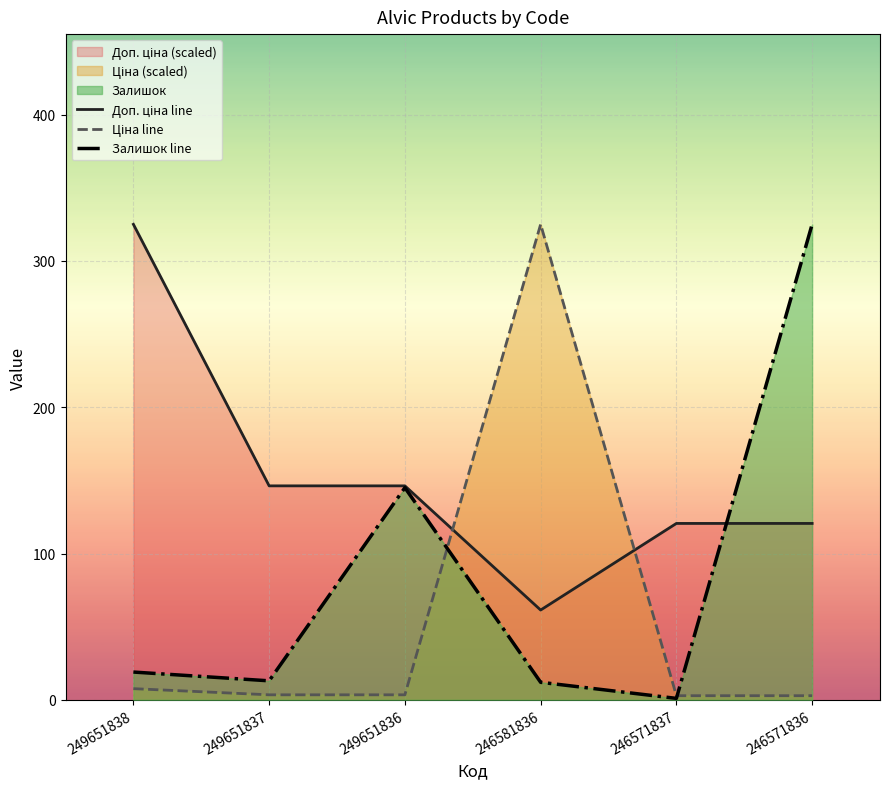

Rank the series by their average value, from lowest to highest.

Ціна line, Залишок line, Доп. ціна line